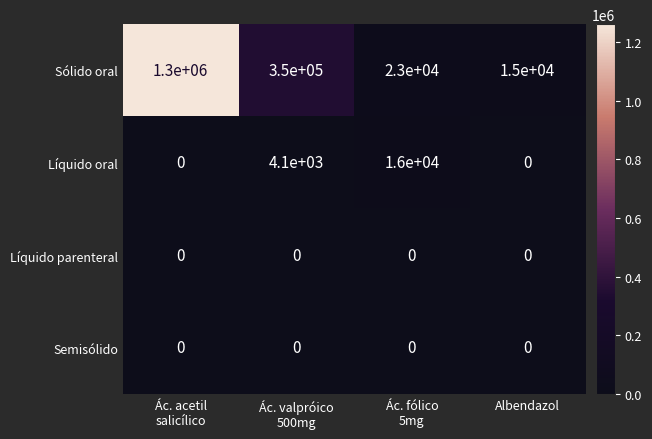

Reading right to left, extract all data points from this chart.

Sólido oral: 15000	23000	350000	1300000
Líquido oral: 0	16000	4100	0
Líquido parenteral: 0	0	0	0
Semisólido: 0	0	0	0